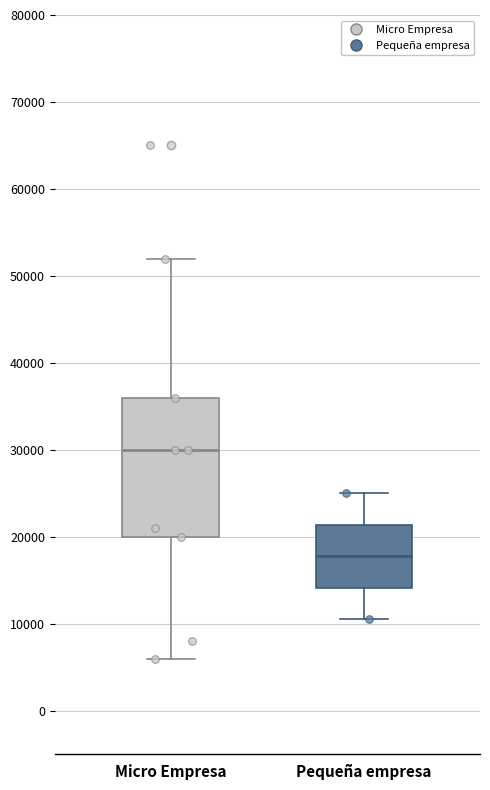

Reading left to right, read every box against the y-axis: the position of its median line, the range the box covers, and the ends of its whiskers. The values are not printed on the chart, so give them approximately, as read against the axis.

Micro Empresa: median 30000, box 20000 to 36000, whiskers 6000 to 52000
Pequeña empresa: median 18000, box 14000 to 21000, whiskers 11000 to 25000